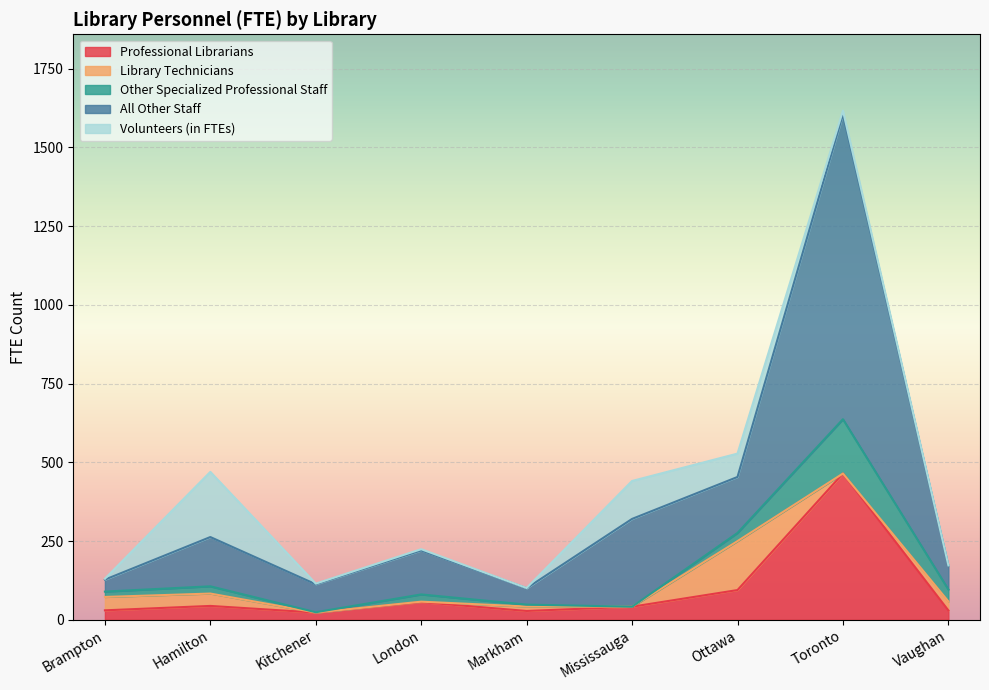

At how many categories does at least one series exceed 858?

1